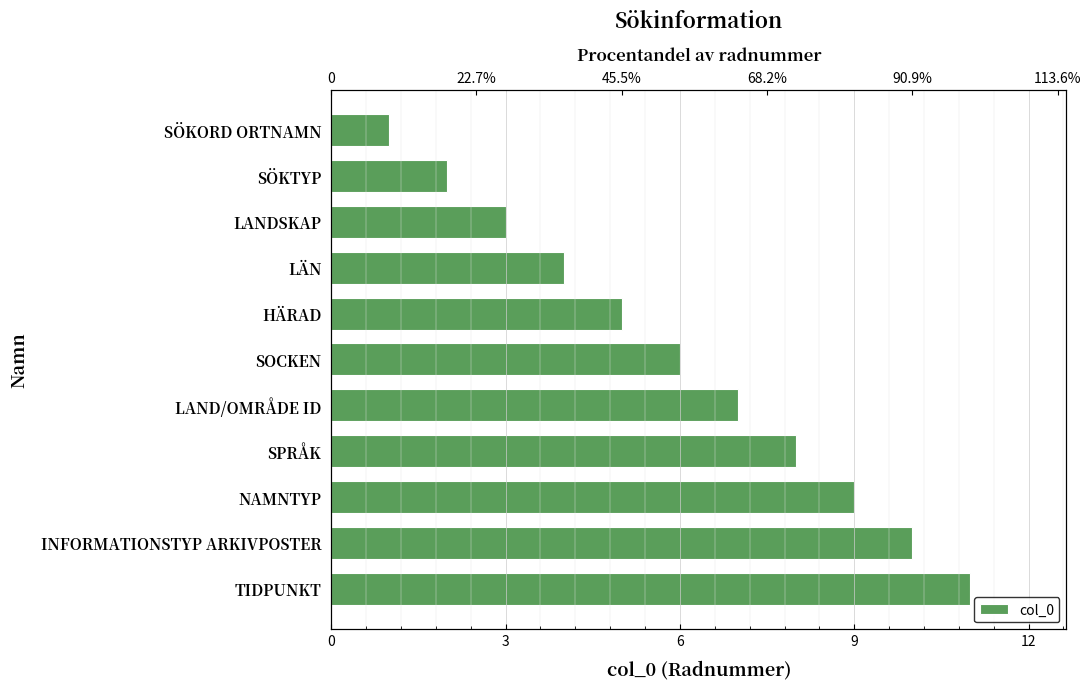

What is the average value?

6